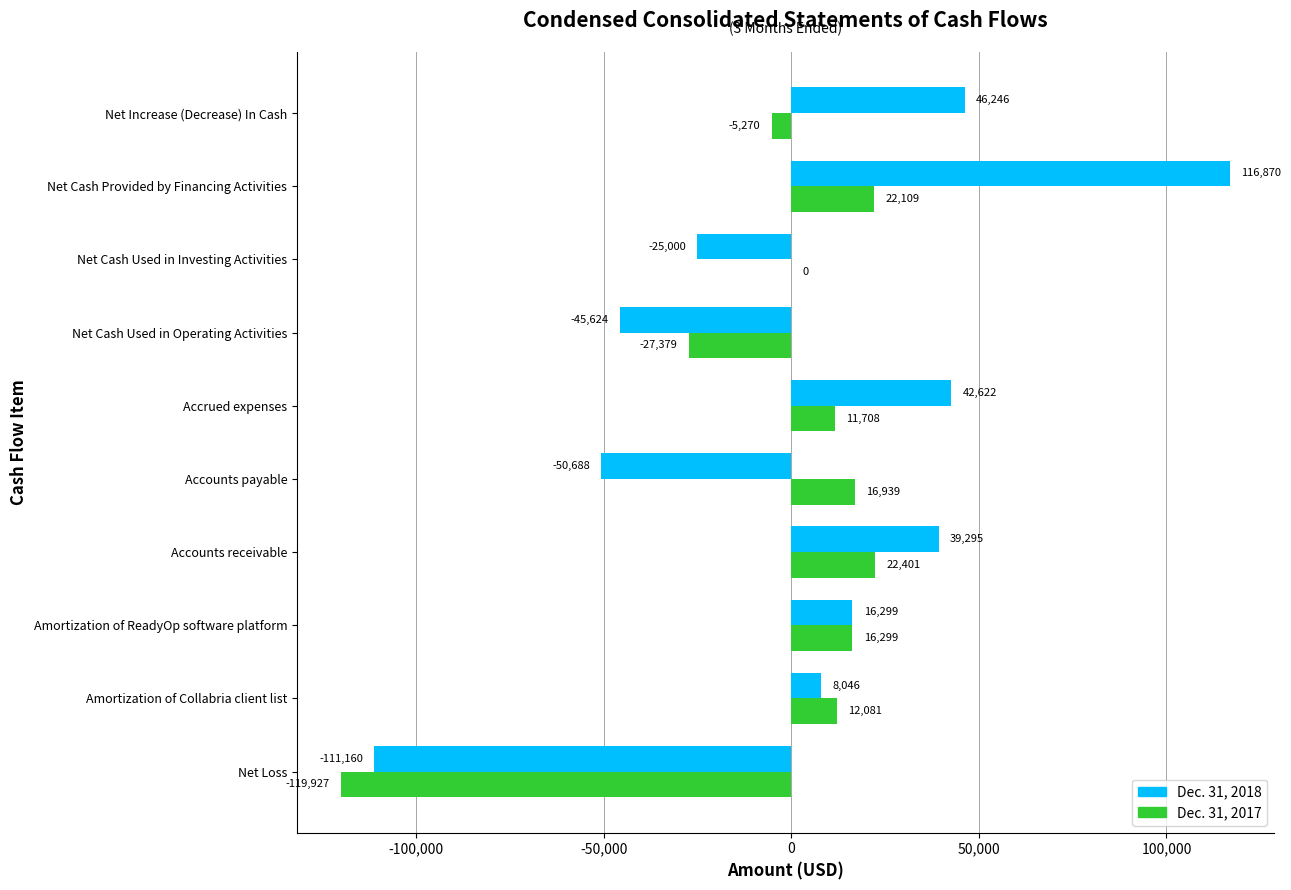

Which series changed the most between Net Loss and Amortization of ReadyOp software platform?

Dec. 31, 2017